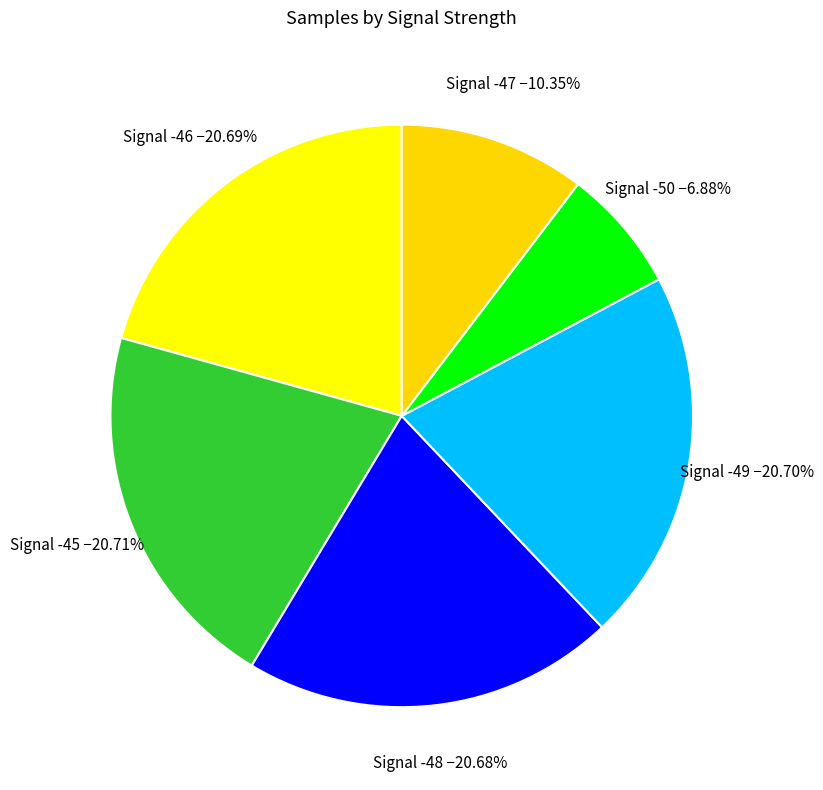

Is there any slice that represents more than half of the pie?

No